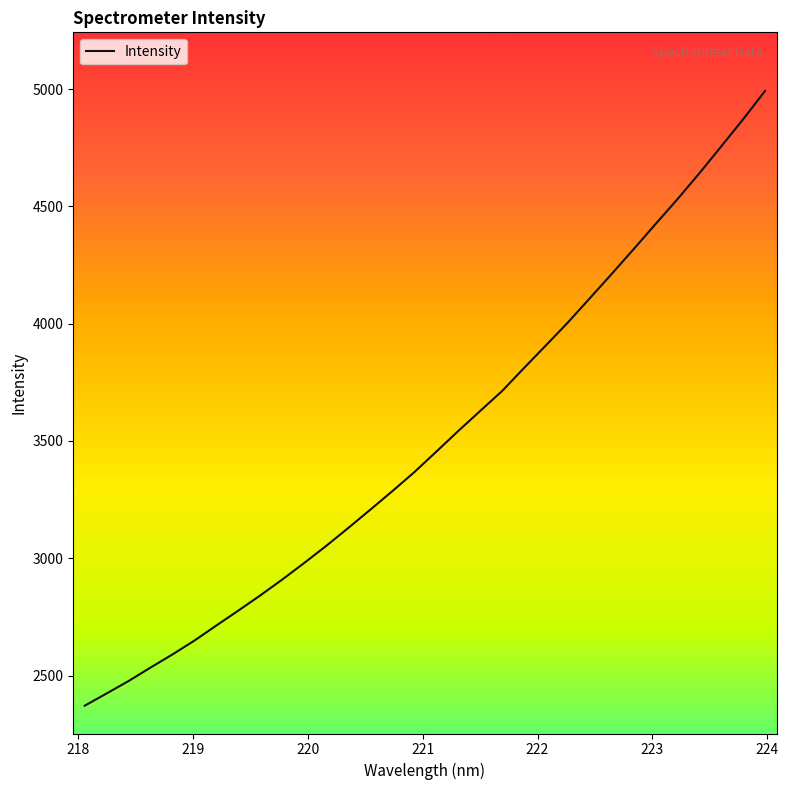

What is the maximum value shown in the chart?

4991.9